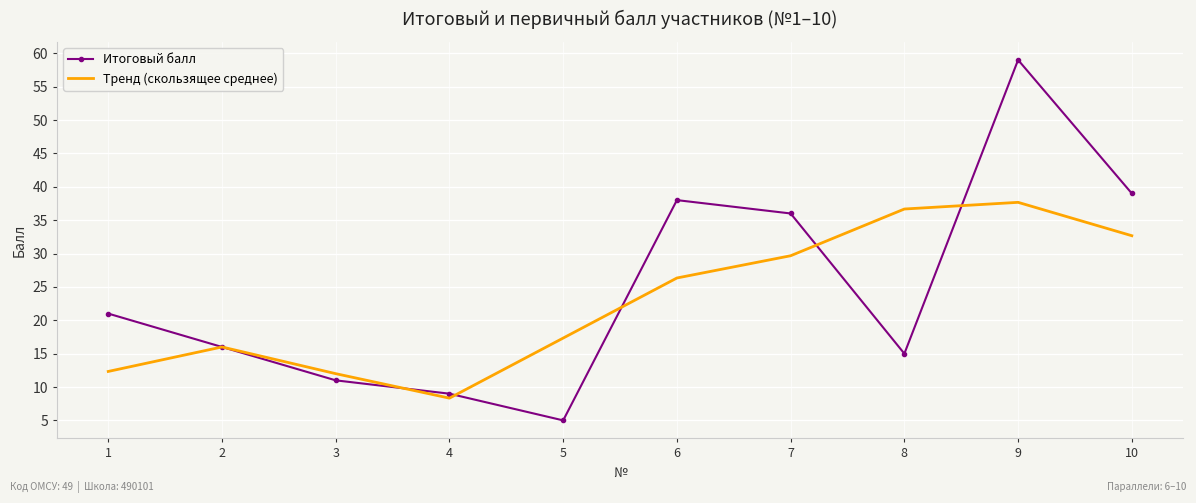

What are all the series names shown in the legend?

Итоговый балл, Тренд (скользящее среднее)